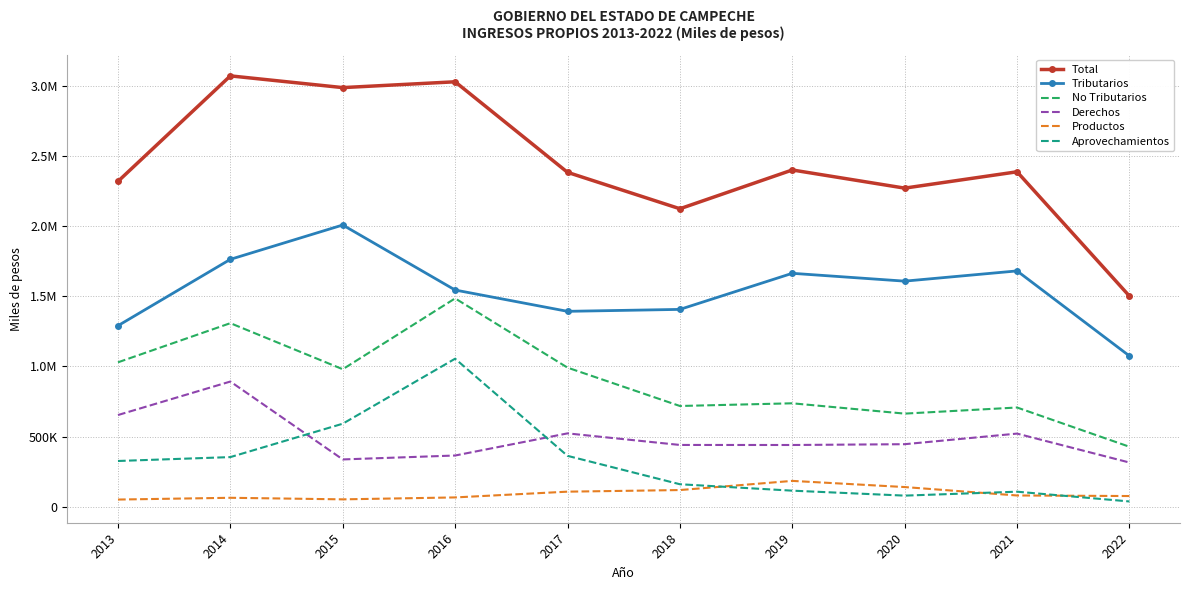

The Total series shows 4081707.8 at 2015. True or false?

False